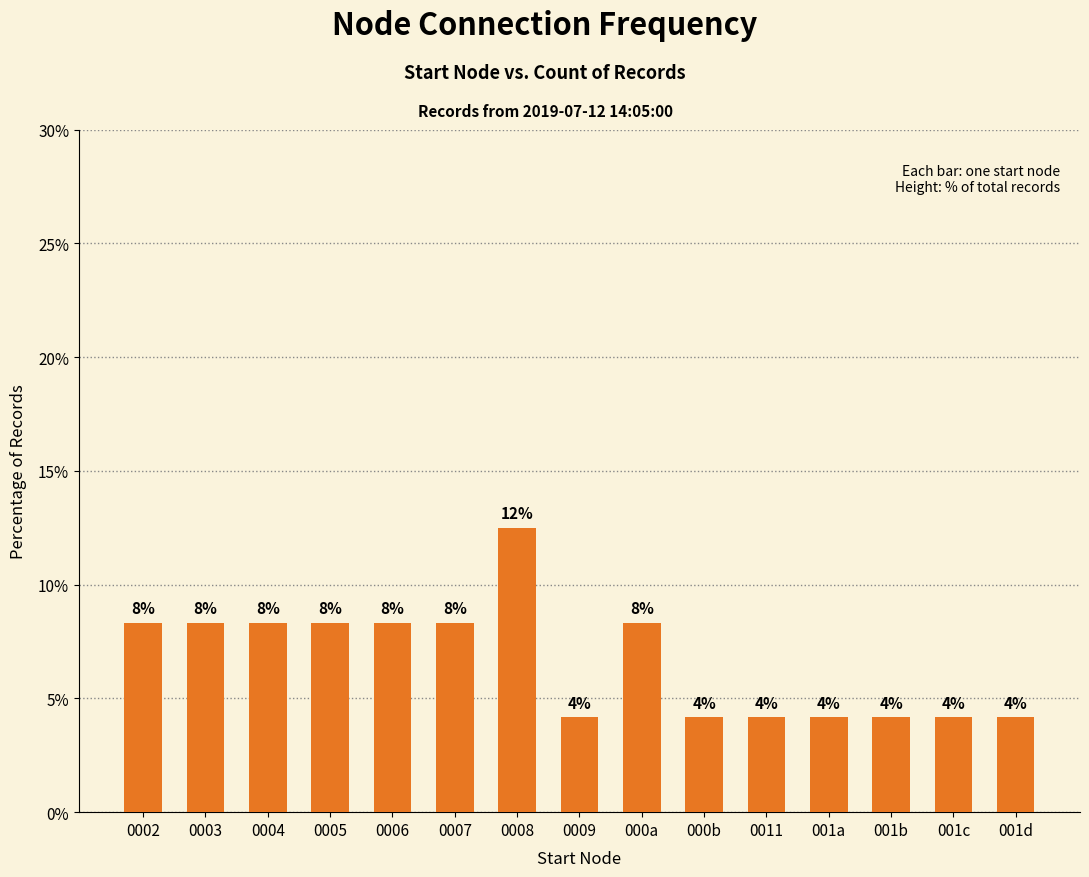

What is the approximate value at 000b?

4.2